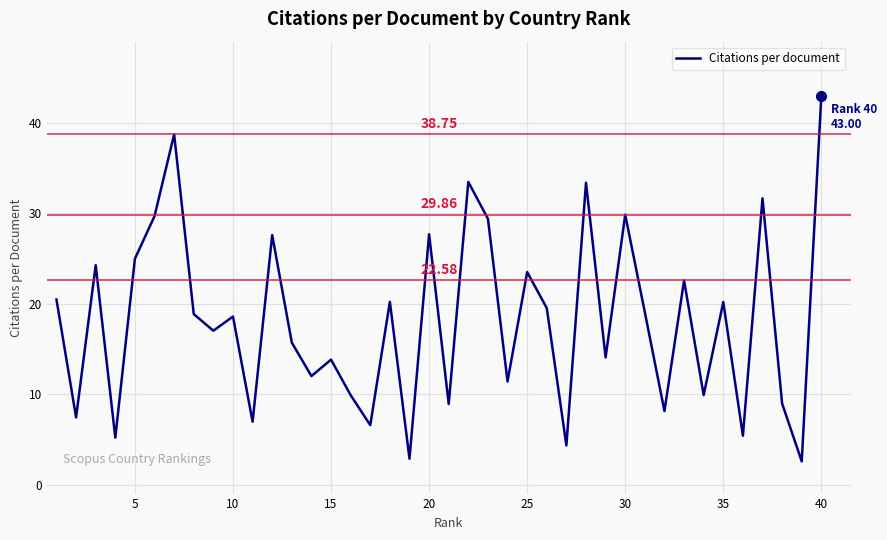

How many interior local peaks (higher than both neighbors) does the data have?

14